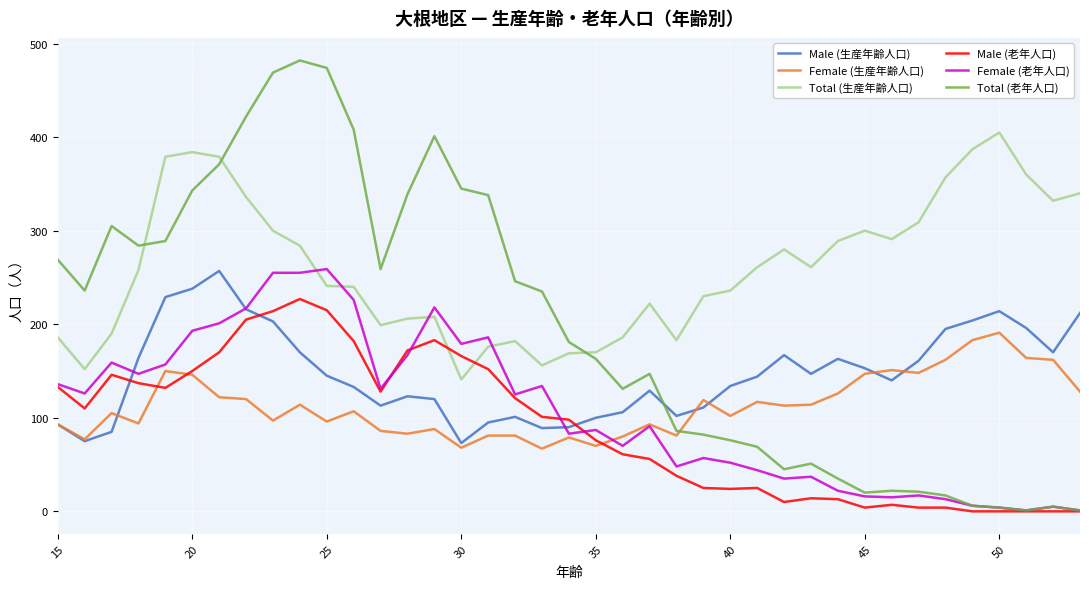

What is the highest value of the Male (生産年齢人口) series?

257